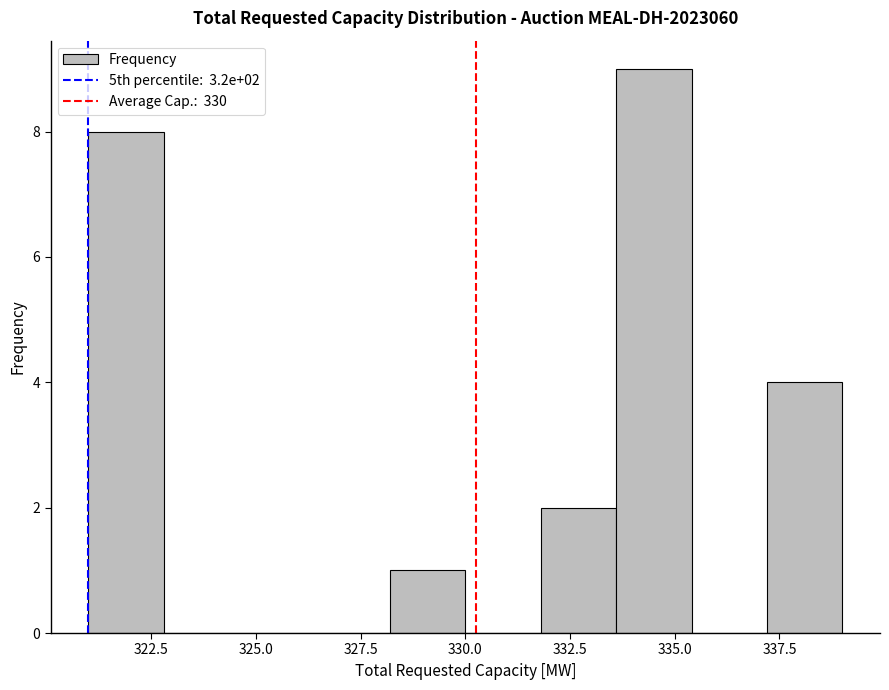

Read against the x-axis, roughly where is the centre of the tallest bar?

334.5